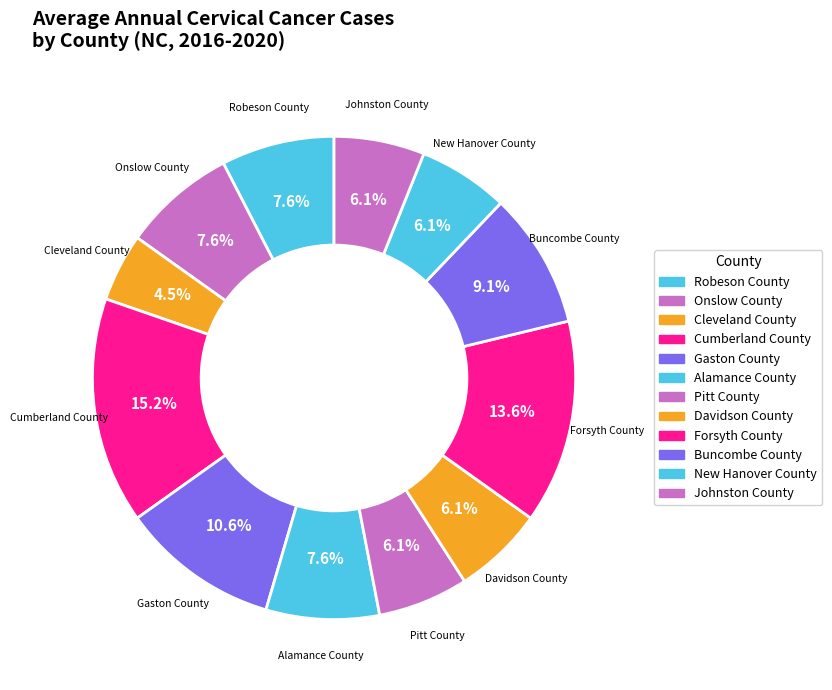

To the nearest percent, what portion does Davidson County represent?

6%